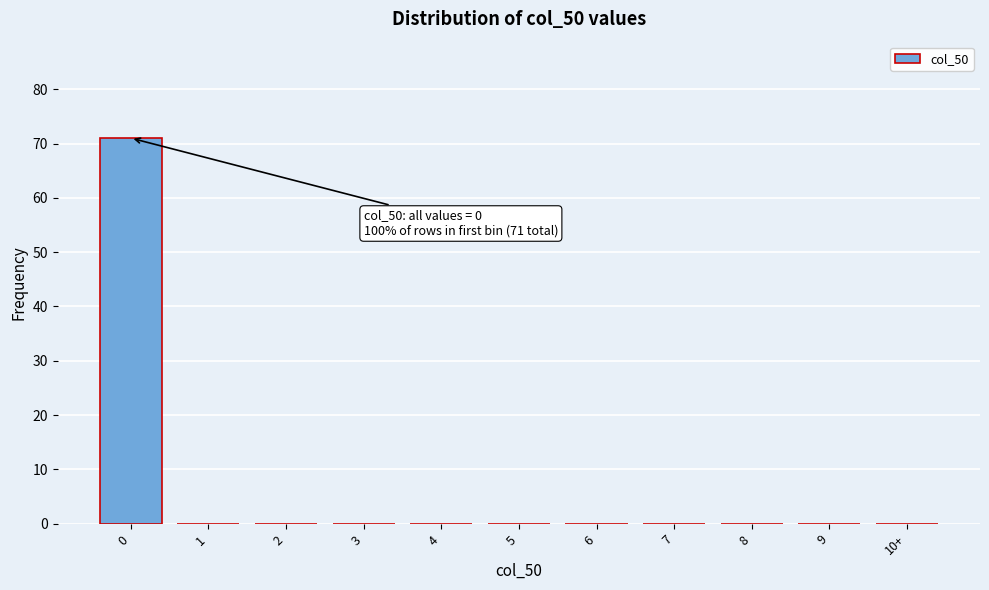

Reading left to right, transcribe all the data shown in this chart.

0=71	1=0	2=0	3=0	4=0	5=0	6=0	7=0	8=0	9=0	10+=0